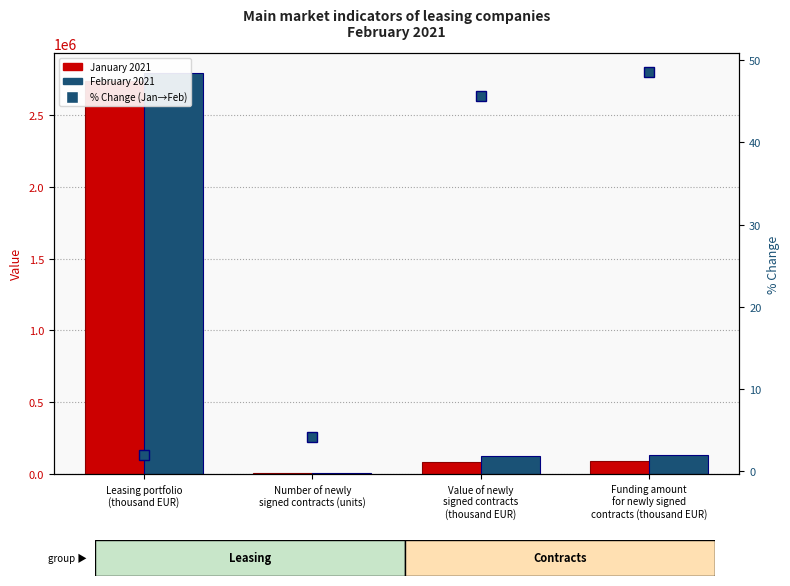

What is the average value of the February 2021 series?

764277.3